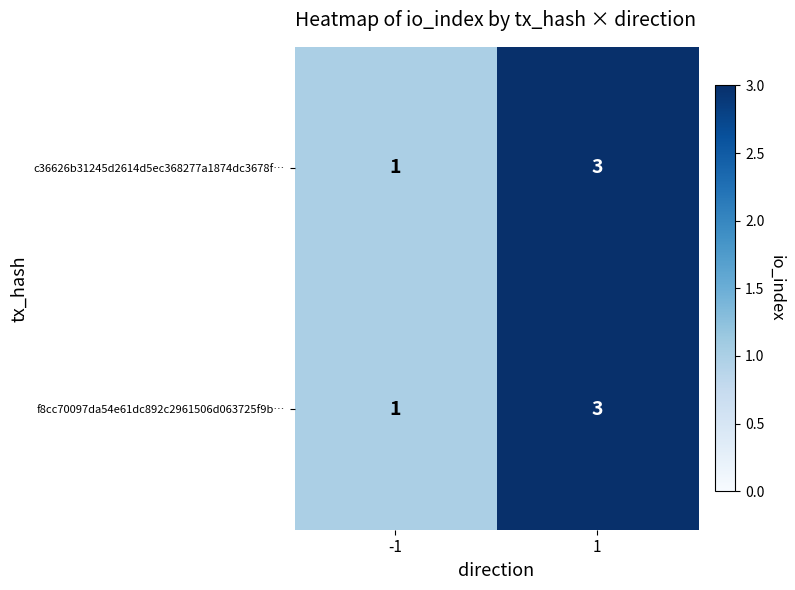

What is the sum of all c36626b31245d2614d5ec368277a1874dc3678f… values?

4